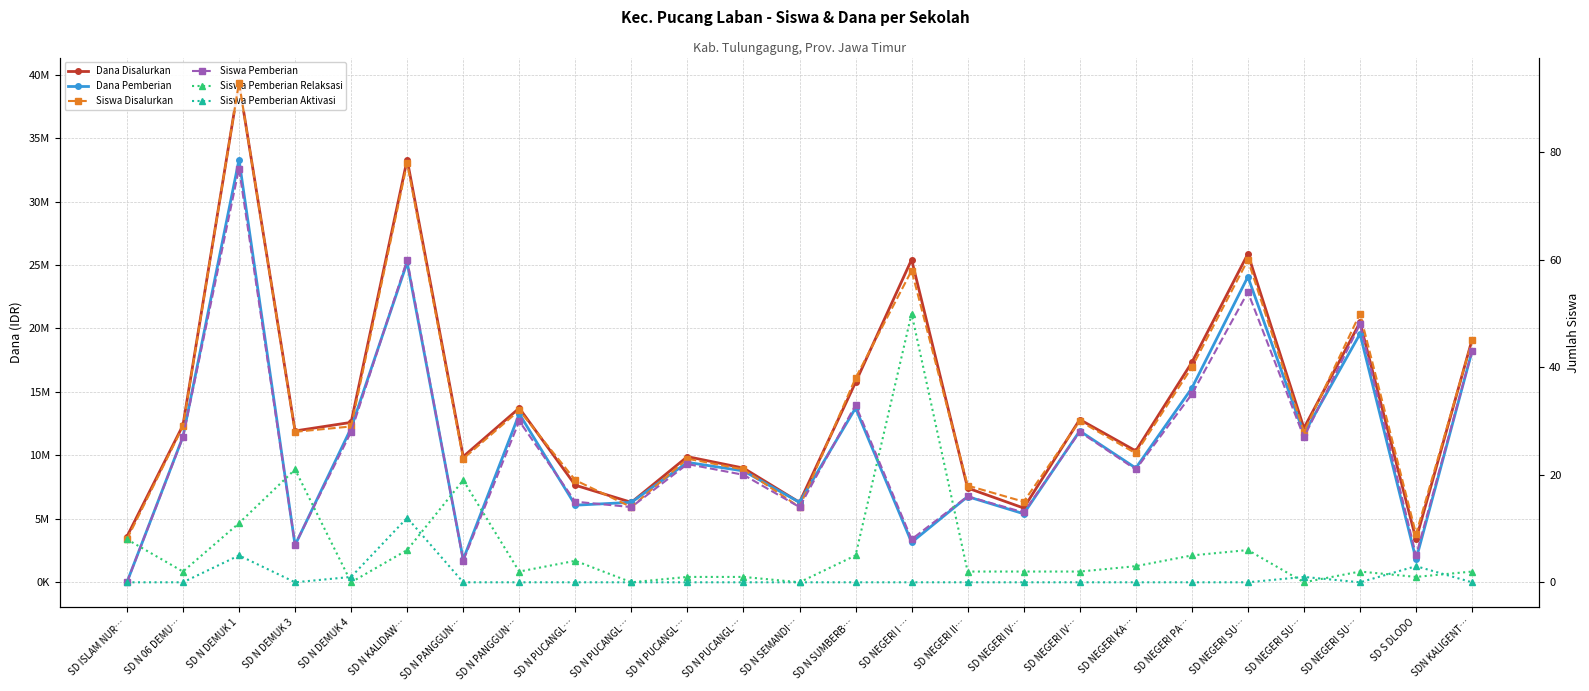

How many lines are shown in the chart?

6